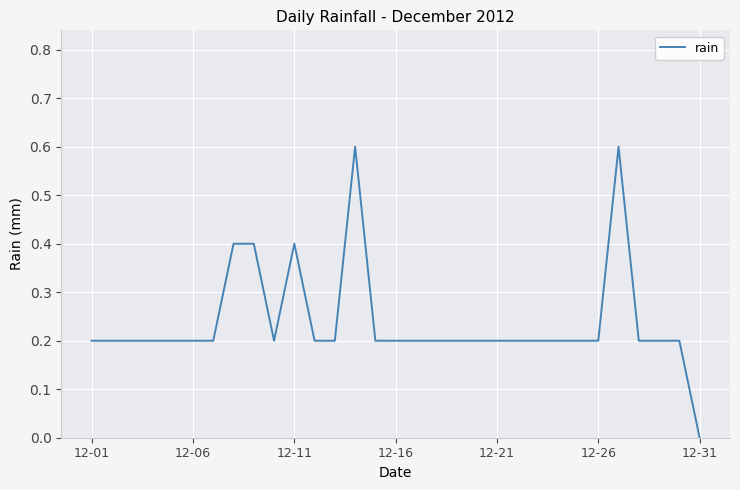

What is the maximum value shown in the chart?

0.6